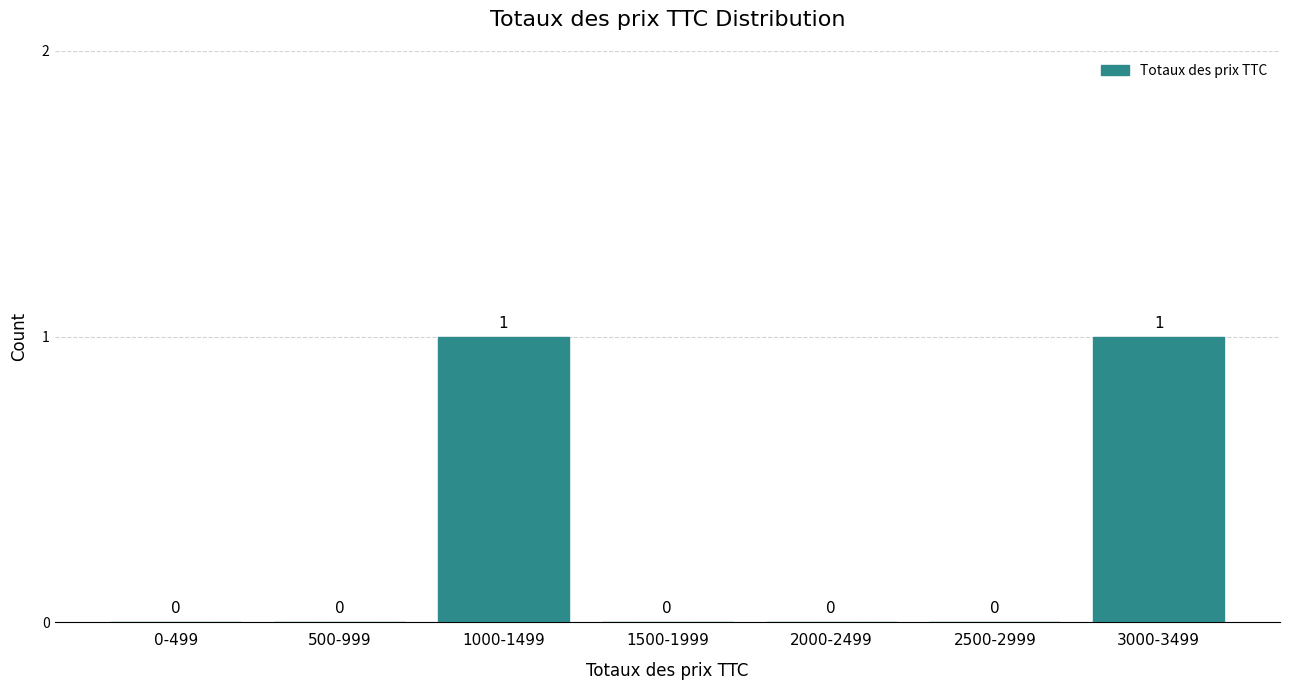

Reading left to right, transcribe all the data shown in this chart.

0-499=0	500-999=0	1000-1499=1	1500-1999=0	2000-2499=0	2500-2999=0	3000-3499=1